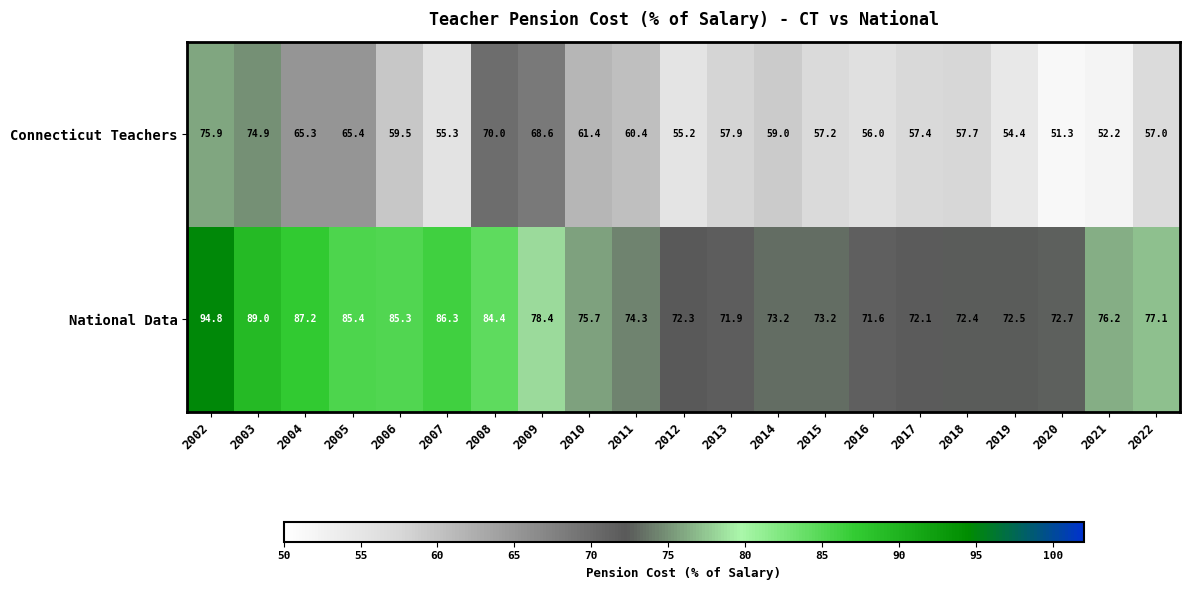

At which label does Connecticut Teachers first exceed 57?

2002